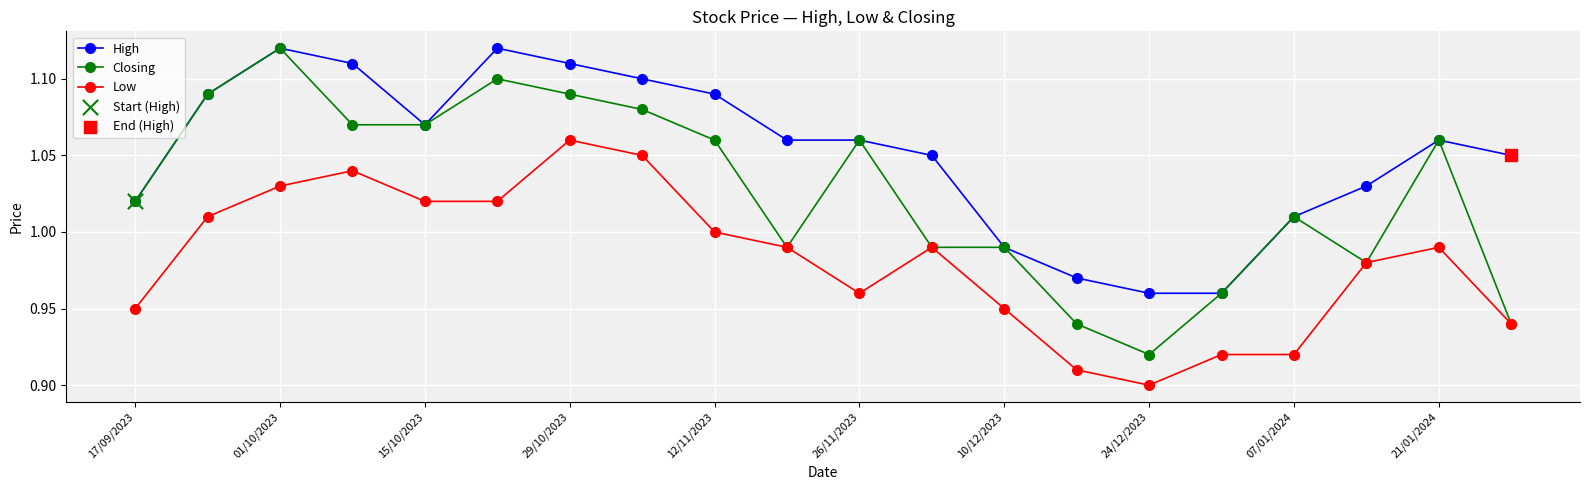

Which series has the largest total across all categories?

High